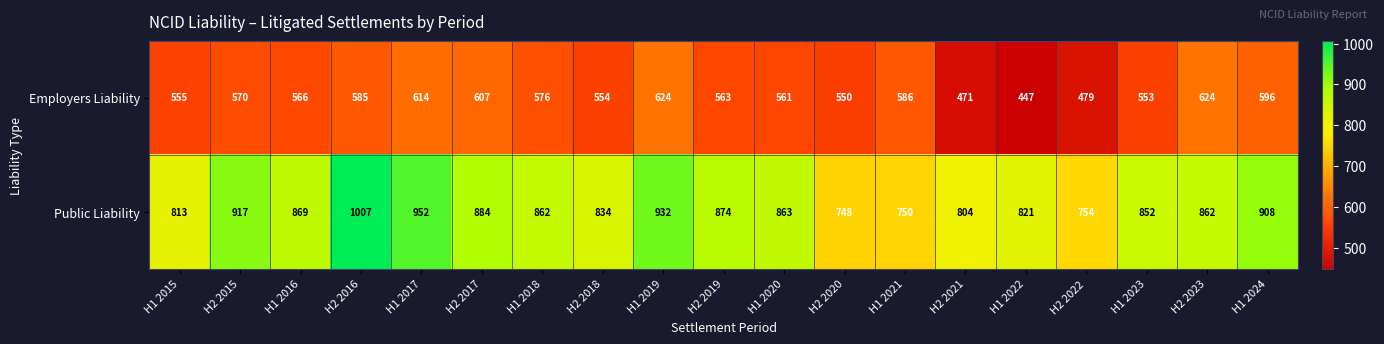

The Public Liability series shows 430 at H1 2015. True or false?

False